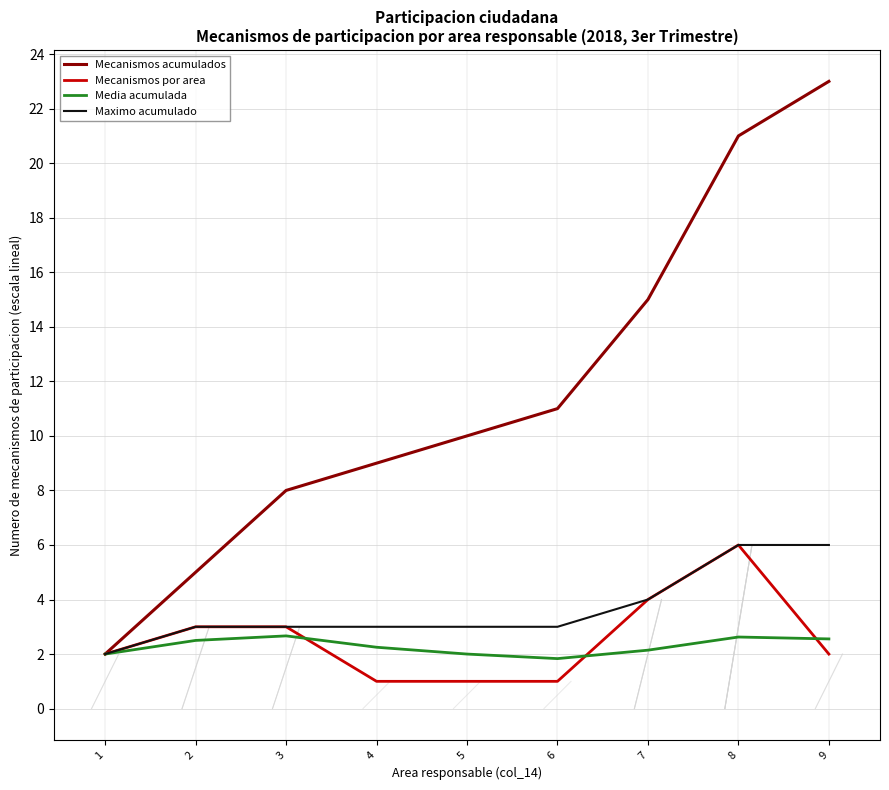

The Maximo acumulado series shows 3.0 at 5. True or false?

True